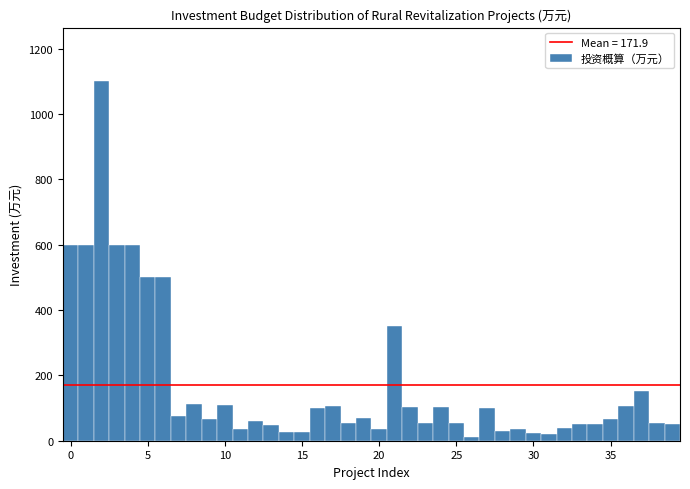

Around what value on the x-axis is the tallest bar? Give the approximate position of its centre, as read against the axis.

2.0